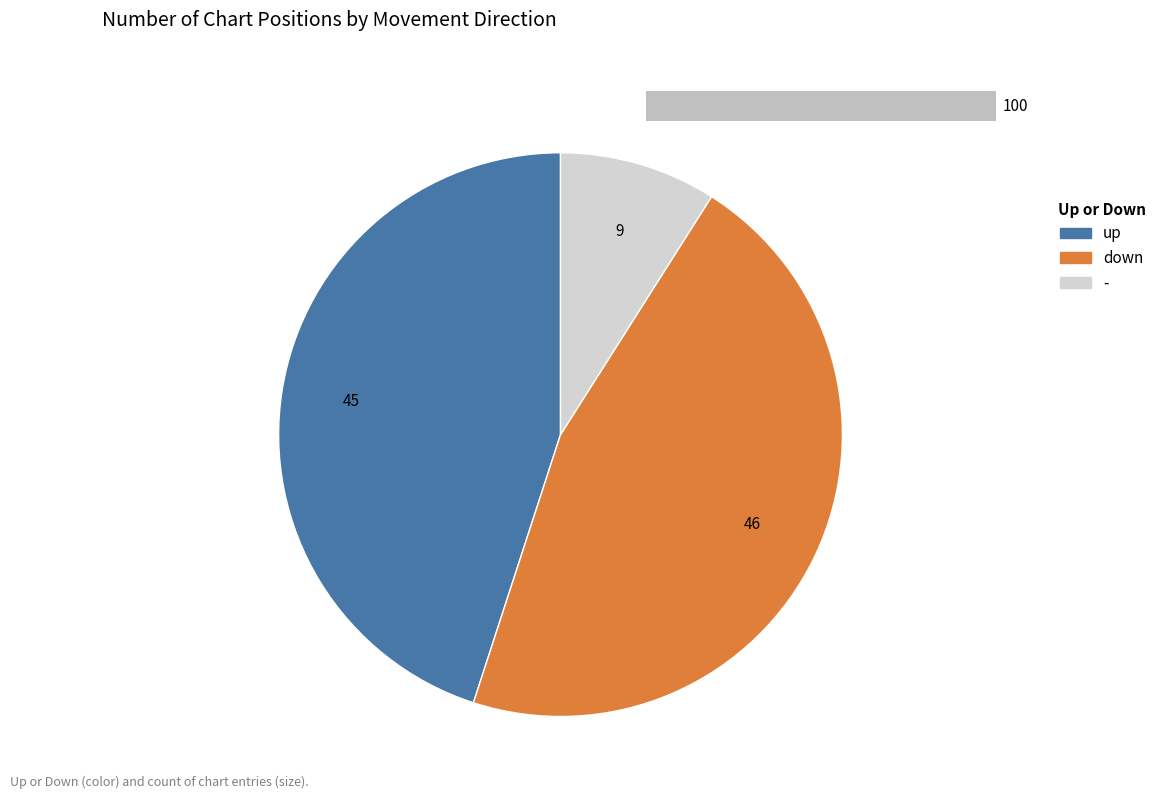

Is it true that - is 9% of the pie?

True